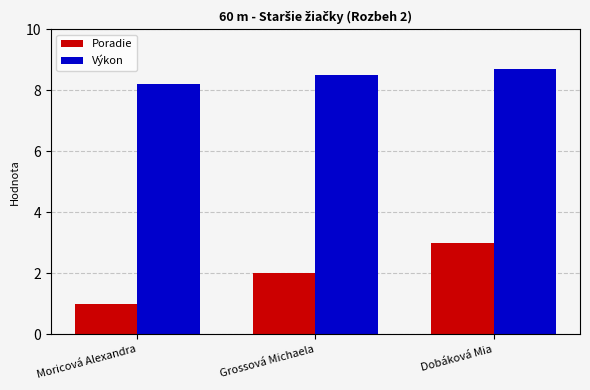

What is the total value across all series at Moricová Alexandra?

9.2